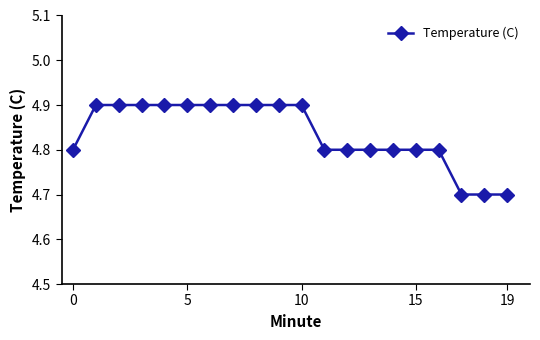

Reading right to left, extract all data points from this chart.

4.7	4.7	4.7	4.8	4.8	4.8	4.8	4.8	4.8	4.9	4.9	4.9	4.9	4.9	4.9	4.9	4.9	4.9	4.9	4.8